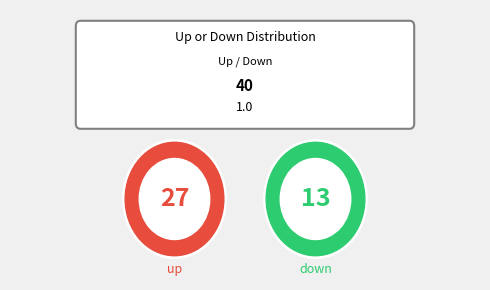

Which slice is the largest?

up